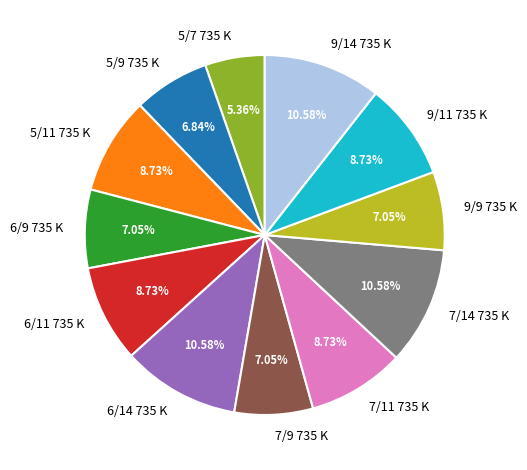

To the nearest percent, what portion does 6/11 735 K represent?

9%